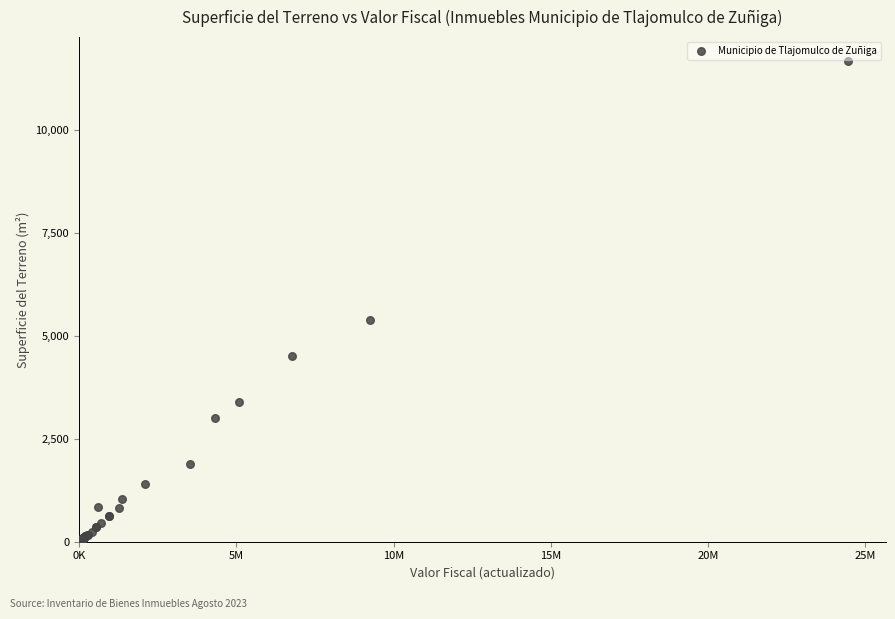

What Y value in the scatter plot is closest to 5861?

5377.5